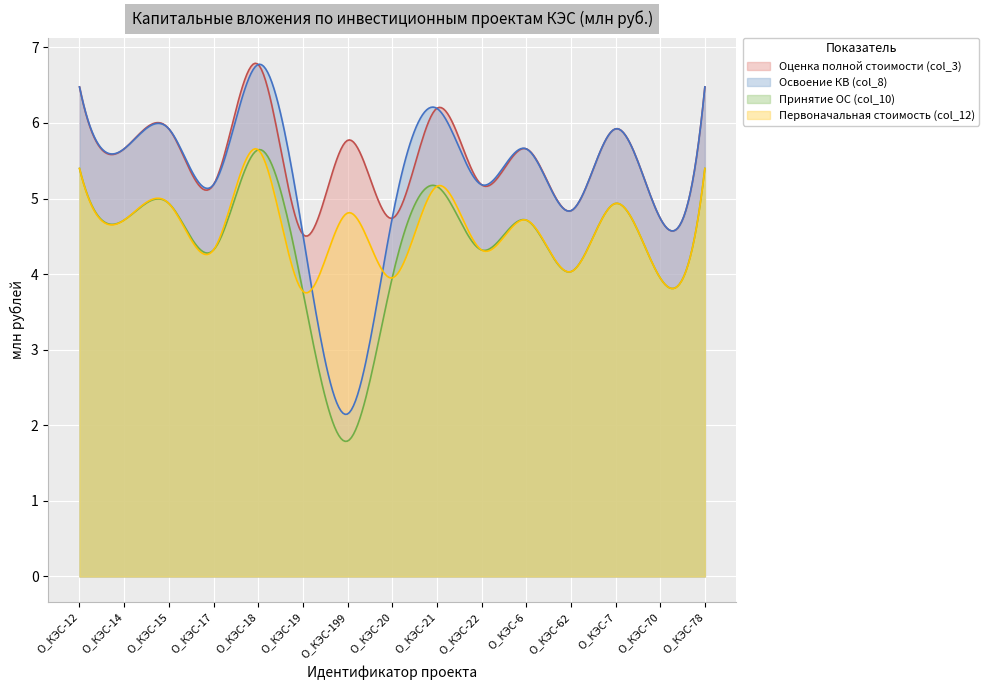

Rank the series at O_КЭС-12 from highest to lowest value.

Оценка полной стоимости (col_3), Освоение КВ (col_8), Принятие ОС (col_10), Первоначальная стоимость (col_12)